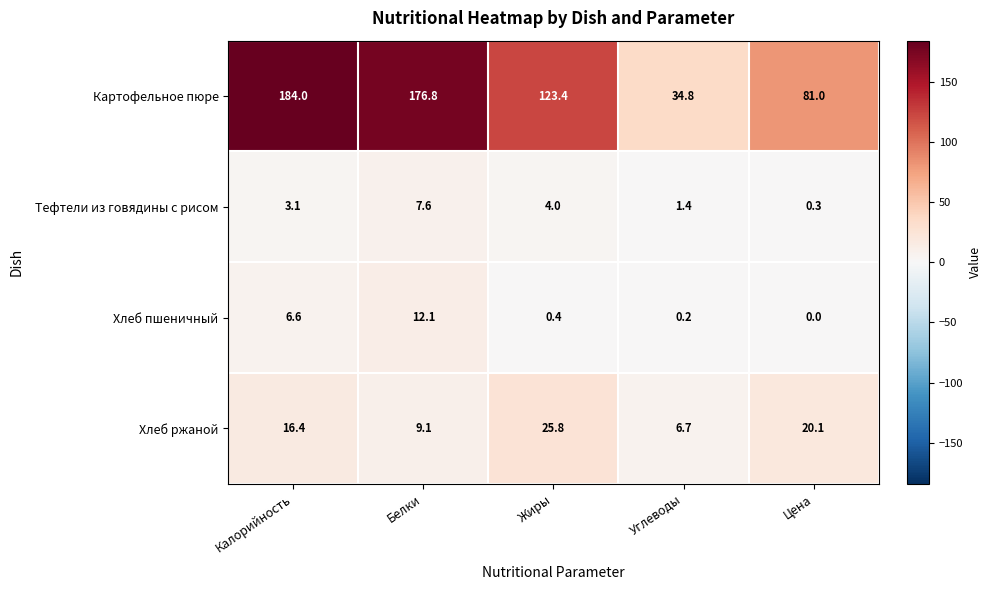

Reading left to right, transcribe all the data shown in this chart.

Картофельное пюре: Калорийность=184.0	Белки=176.8	Жиры=123.4	Углеводы=34.8	Цена=81.0
Тефтели из говядины с рисом: Калорийность=3.1	Белки=7.6	Жиры=4.0	Углеводы=1.4	Цена=0.3
Хлеб пшеничный: Калорийность=6.6	Белки=12.1	Жиры=0.4	Углеводы=0.2	Цена=0.0
Хлеб ржаной: Калорийность=16.4	Белки=9.1	Жиры=25.8	Углеводы=6.7	Цена=20.1